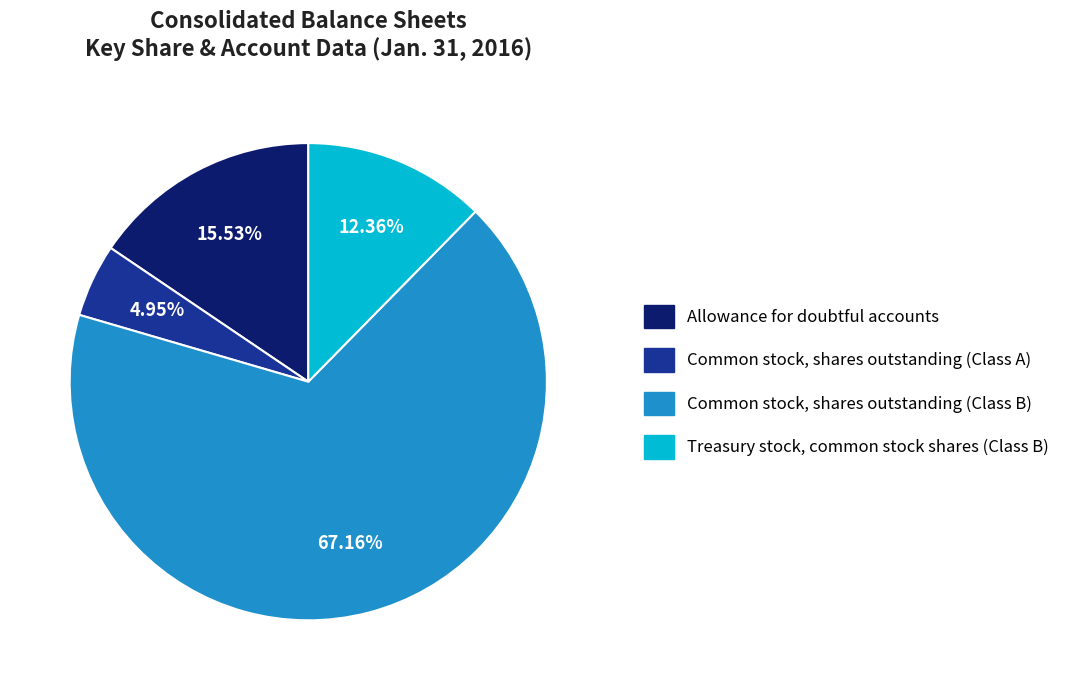

How many slices are in this pie chart?

4